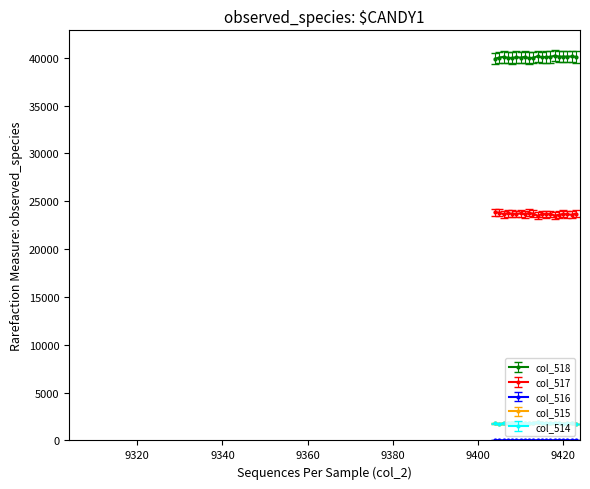

What is the value of the col_514 point at the 4th from the left?

1791